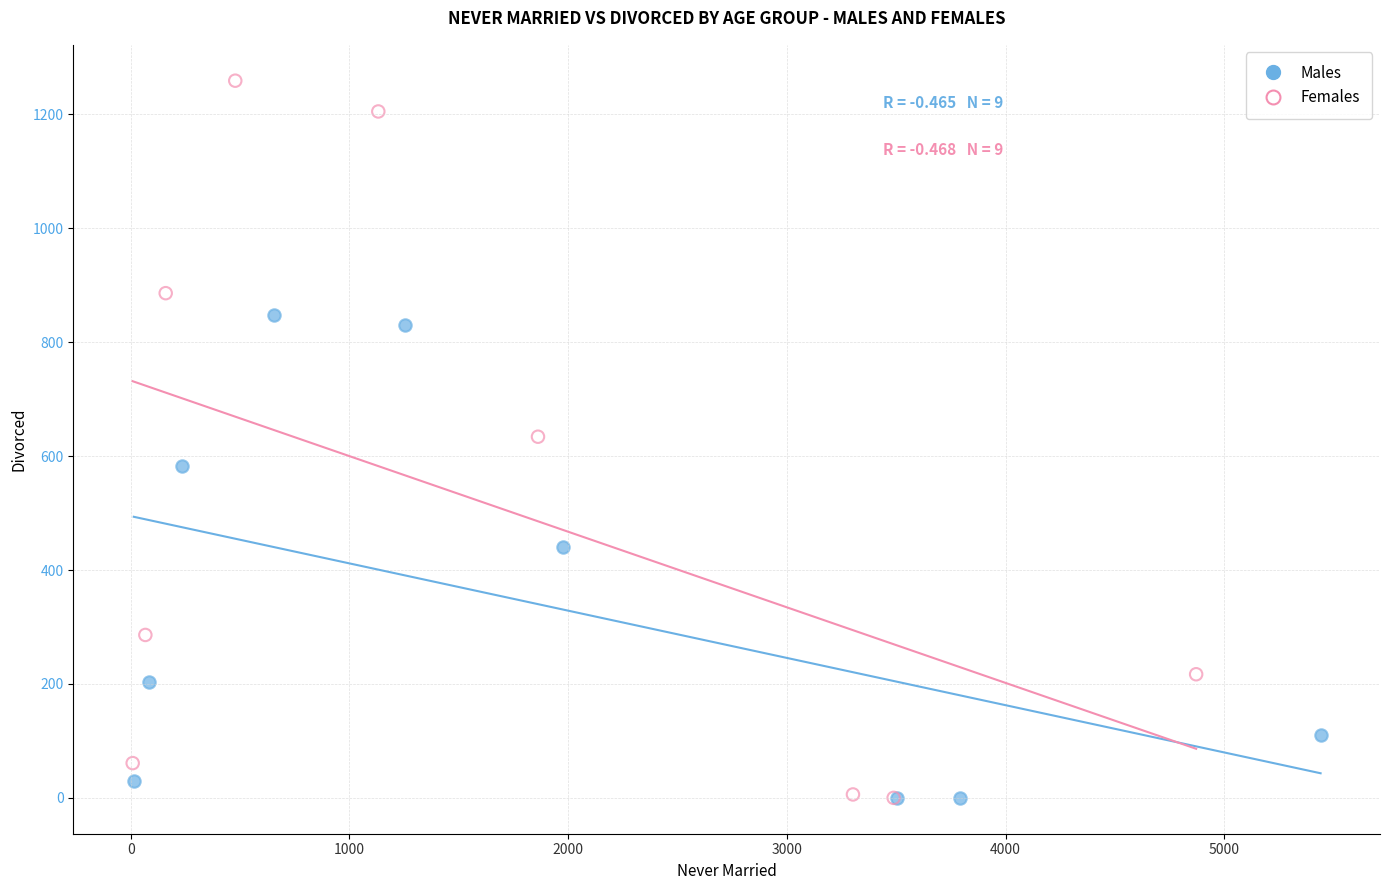

What are all the series names shown in the legend?

Males, Females